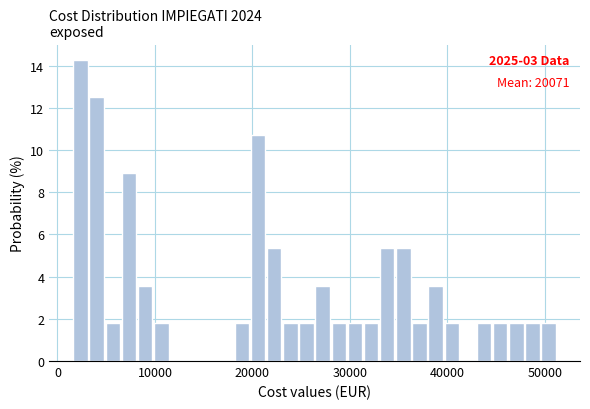

Around what value on the x-axis is the tallest bar? Give the approximate position of its centre, as read against the axis.

2000